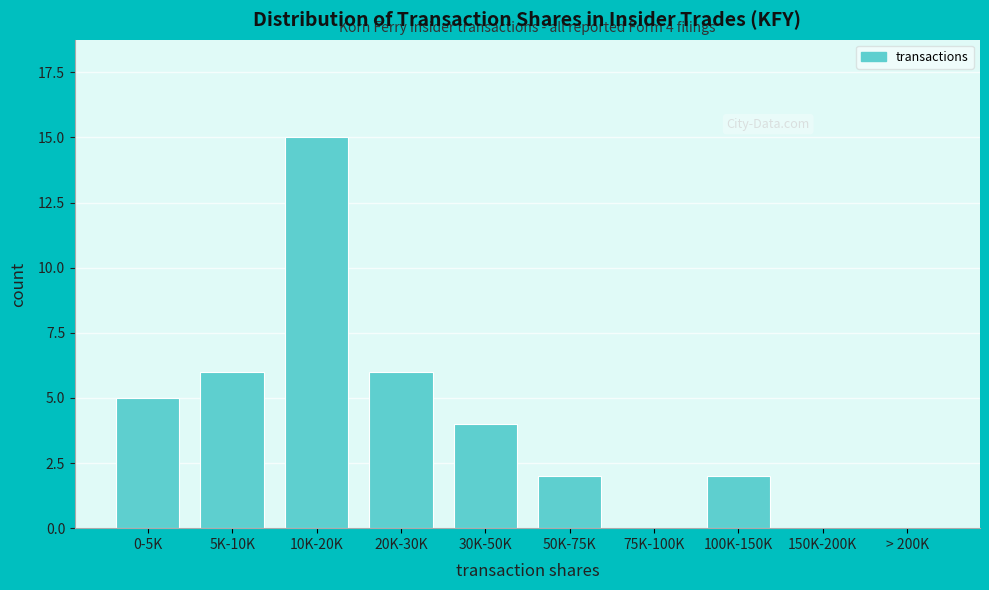

Reading left to right, what are all the values shown in this chart?

0-5K=5	5K-10K=6	10K-20K=15	20K-30K=6	30K-50K=4	50K-75K=2	75K-100K=0	100K-150K=2	150K-200K=0	> 200K=0